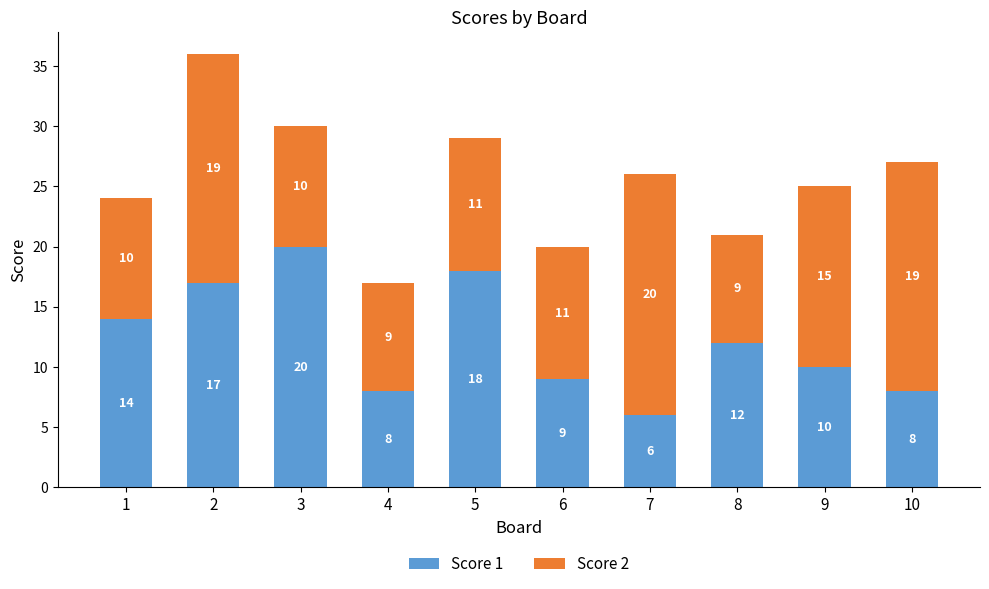

What is the total value across all series at 2?

36